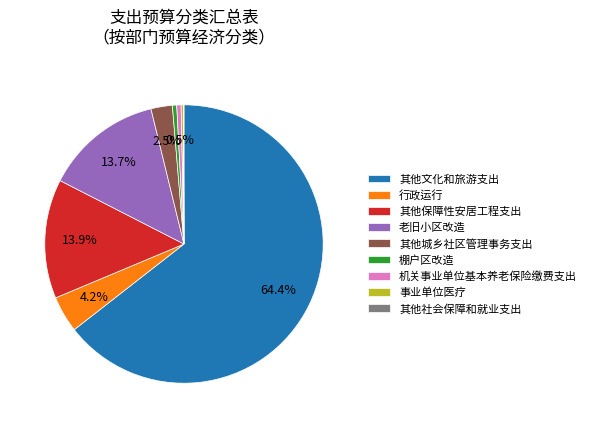

Is there a majority slice in this chart?

Yes